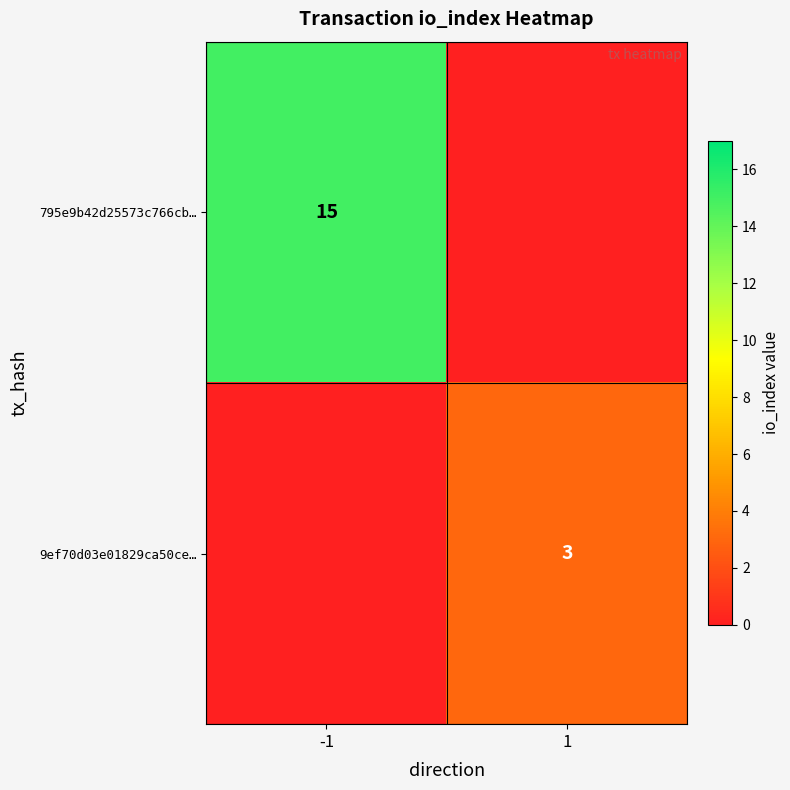

At which category does the chart reach its minimum across all series?

1